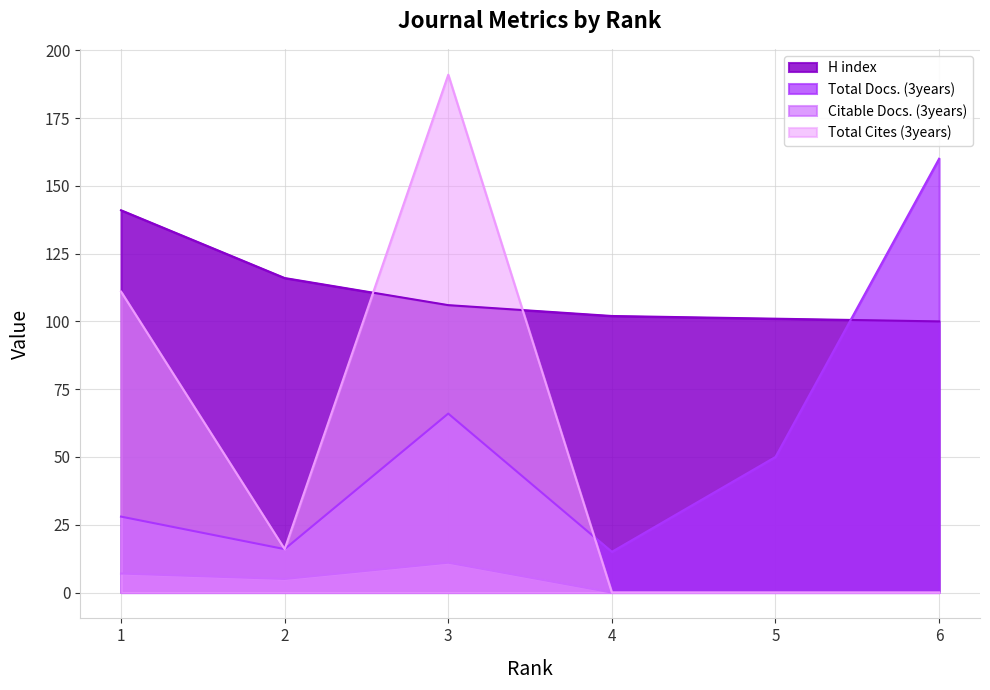

Reading left to right, transcribe all the data shown in this chart.

H index: 1=141	2=116	3=106	4=102	5=101	6=100
Total Docs. (3years): 1=28	2=16	3=66	4=15	5=50	6=160
Citable Docs. (3years): 1=7	2=5	3=11	4=0	5=0	6=0
Total Cites (3years): 1=111	2=16	3=191	4=0	5=0	6=0